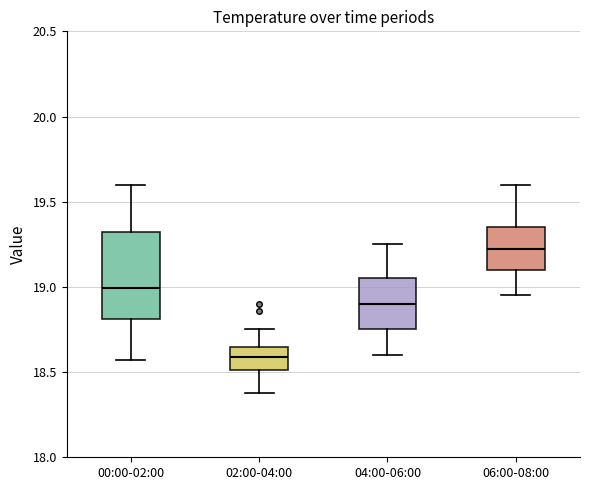

Which box's median line is the lowest?

02:00-04:00